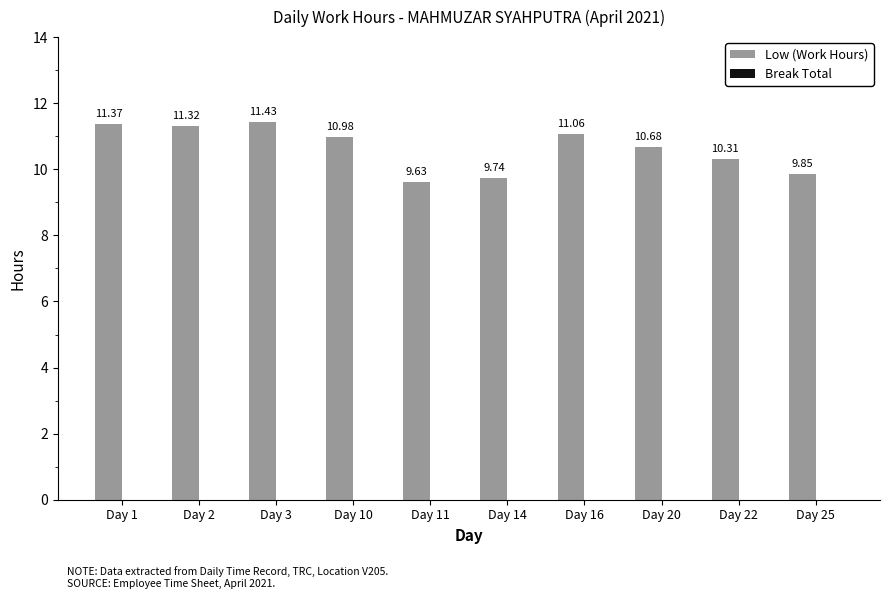

What is the sum of the values at Day 3 and Day 20?

22.1